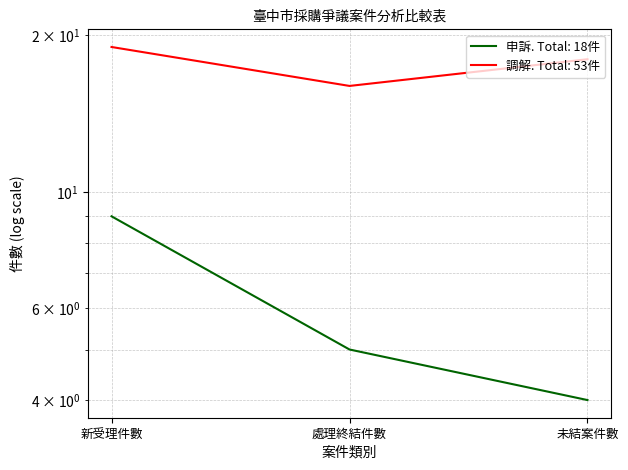

Reading left to right, list all the values displayed in this chart.

申訴: 新受理件數=9	處理終結件數=5	未結案件數=4
調解: 新受理件數=19	處理終結件數=16	未結案件數=18